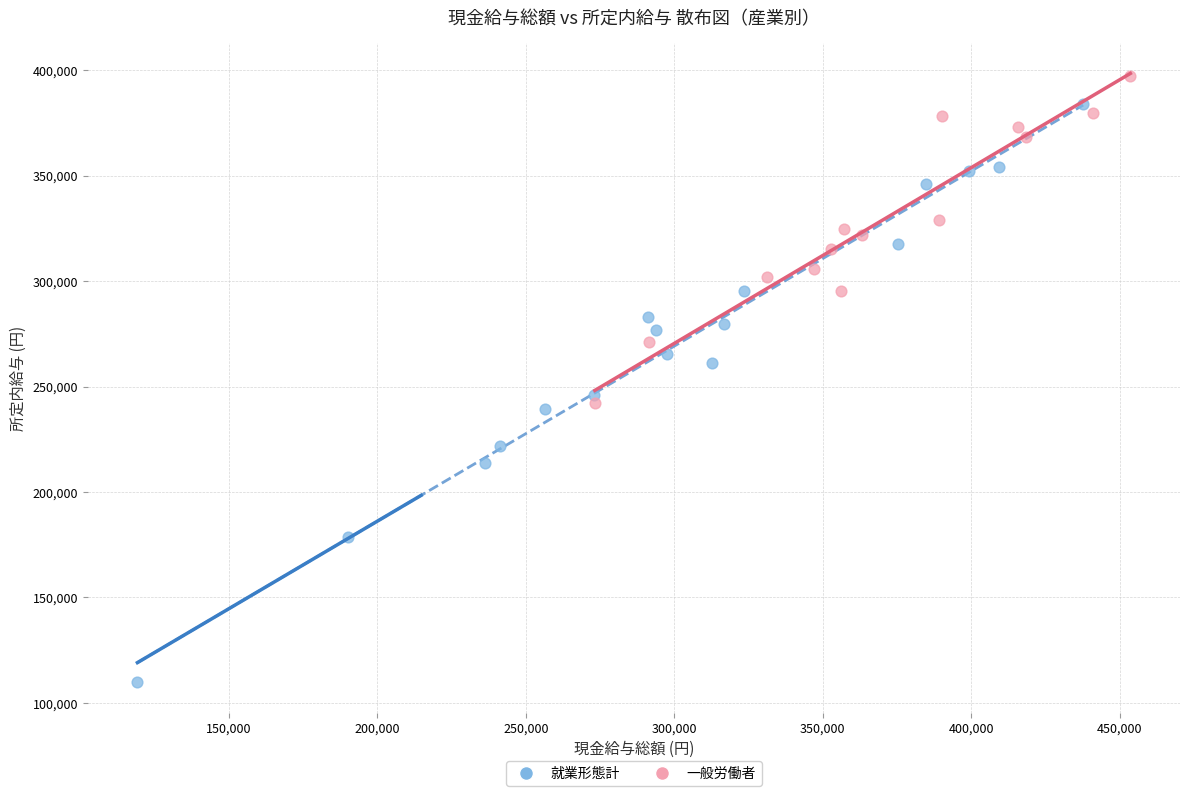

Which series reaches the minimum Y coordinate?

就業形態計